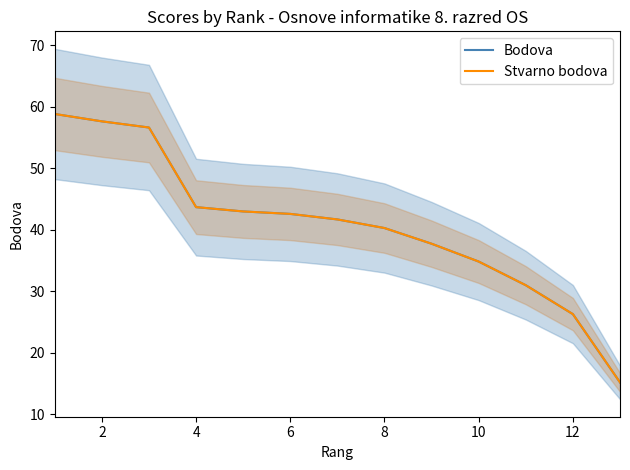

Which series has the largest range (max minus min)?

Bodova